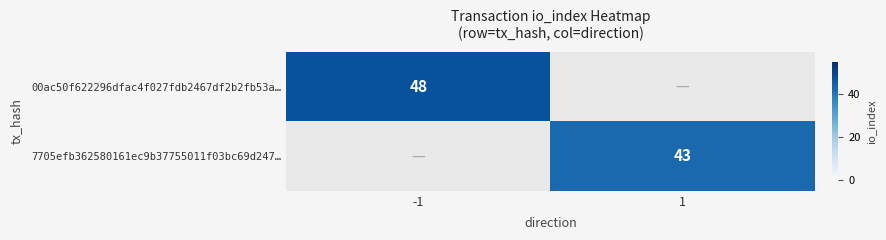

Is it true that 00ac50f622296dfac4f027fdb2467df2b2fb53a… equals 65 at -1?

False